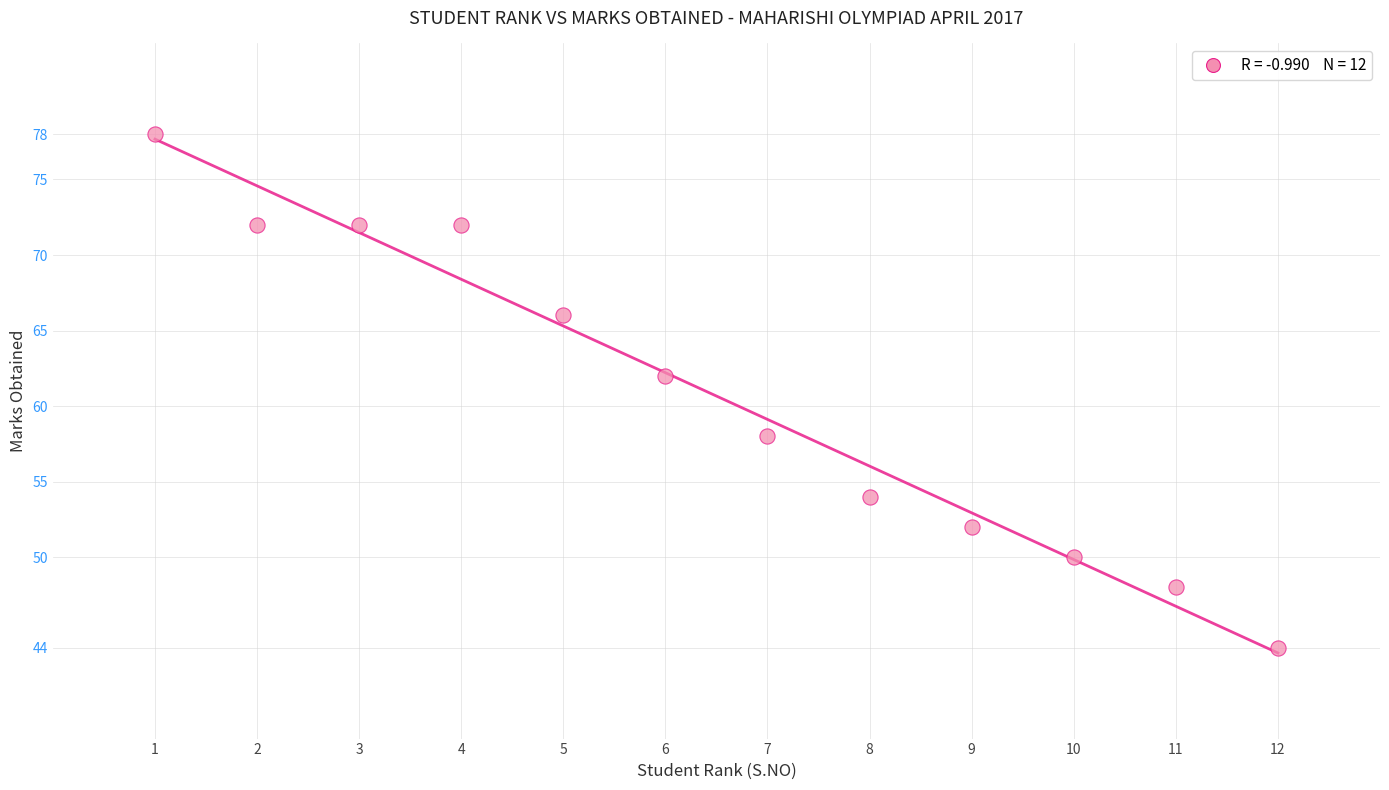

What Y value in the scatter plot is closest to 61?

62